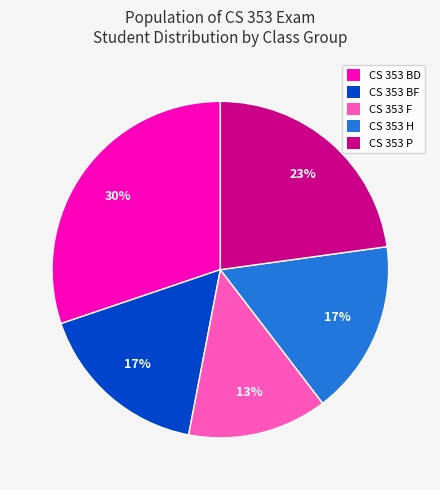

To the nearest percent, what is the average slice percentage?

20%